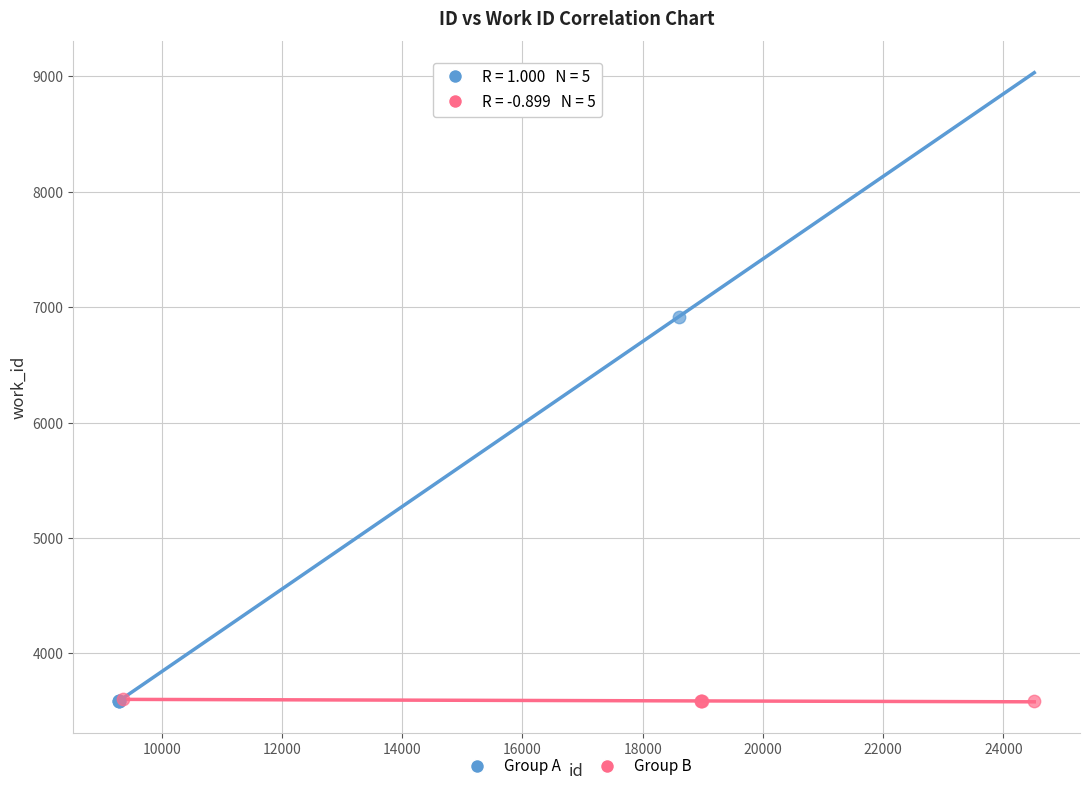

Which series has the widest spread of Y values?

Group A